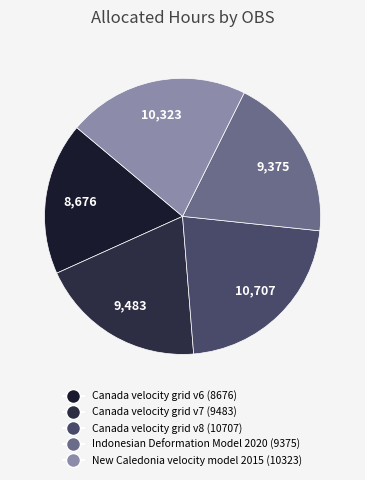

What is the largest slice in the pie chart?

Canada velocity grid v8